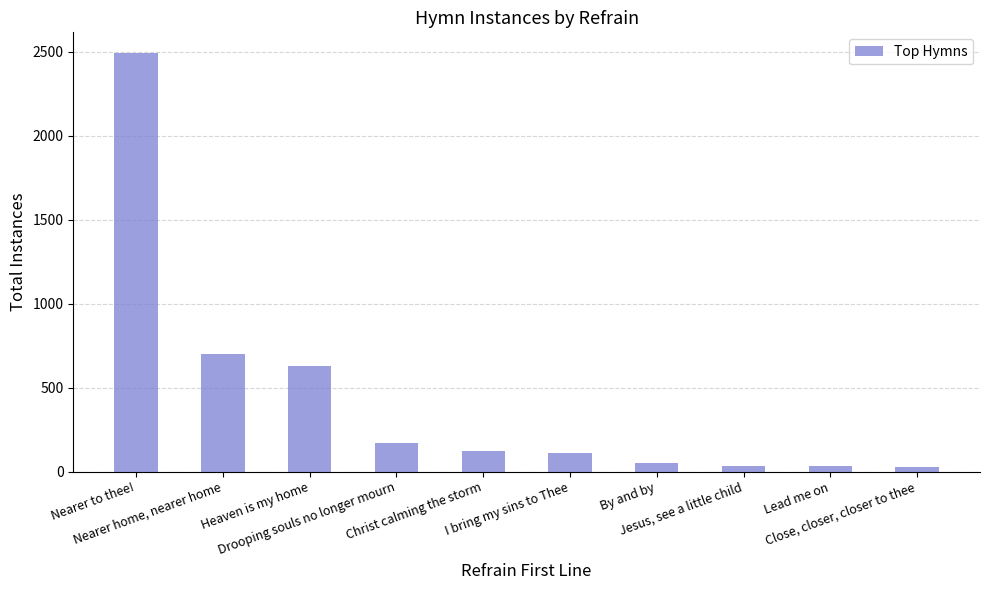

What is the maximum value shown in the chart?

2492